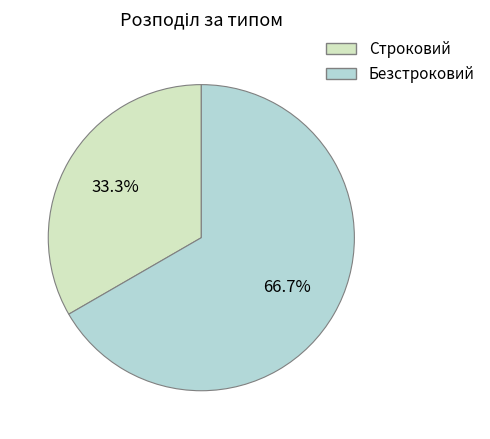

To the nearest percent, what portion does Безстроковий represent?

67%